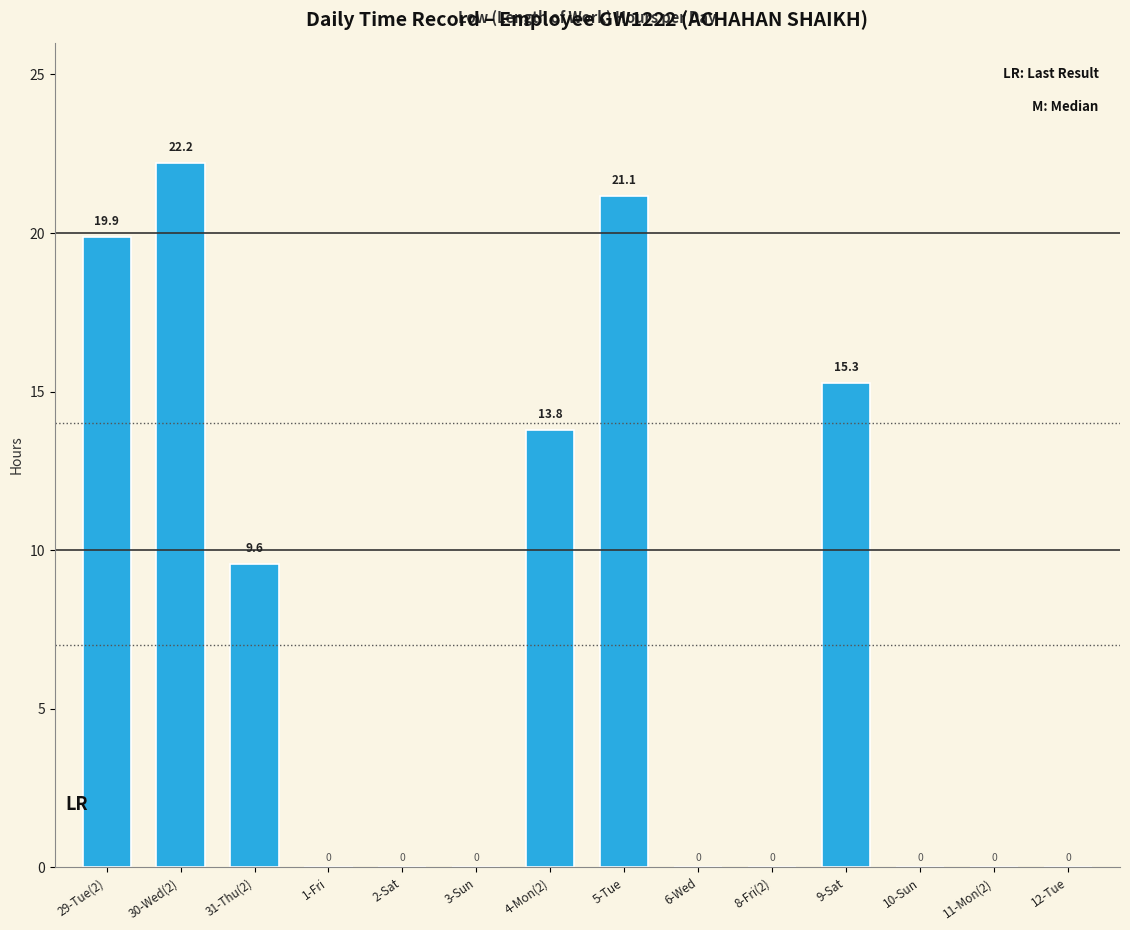

How many series are shown in this chart?

1